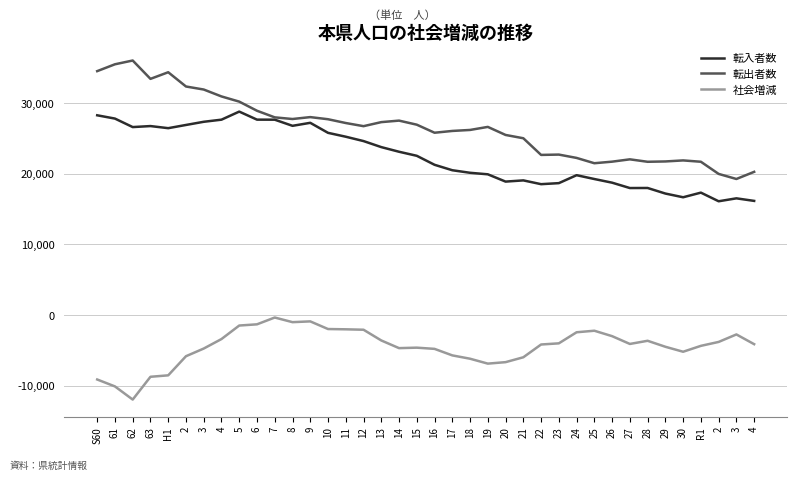

Is the value of 社会増減 at H1 greater than the value of 転出者数 at R1?

No